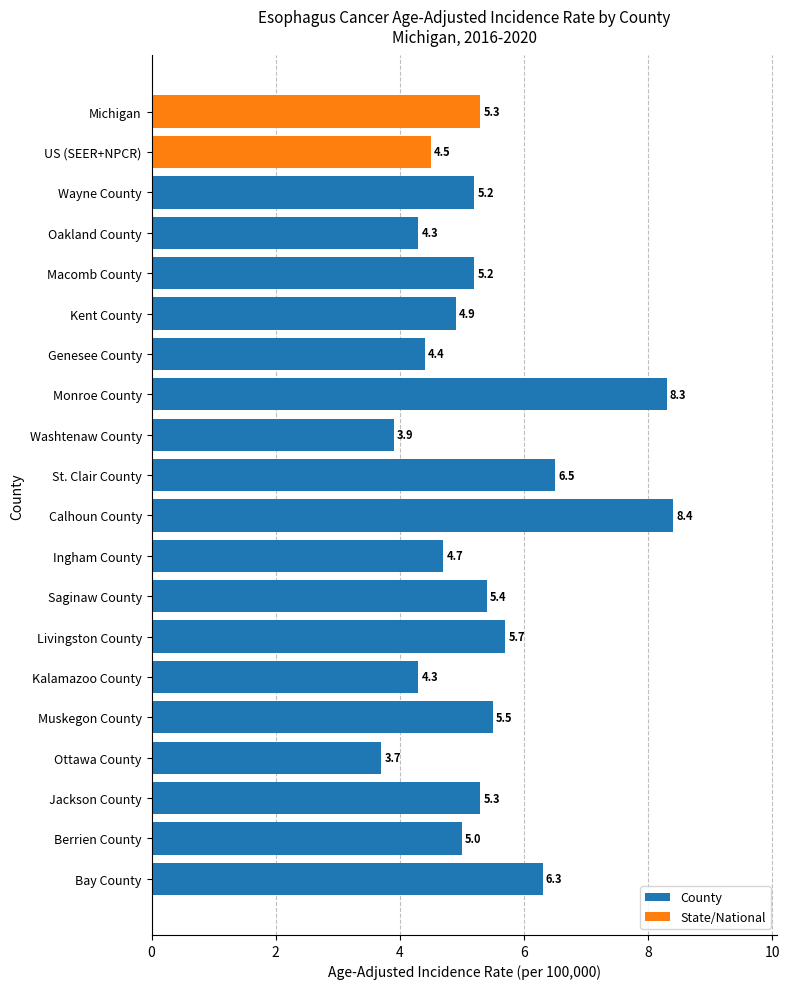

What position from the top is Oakland County?

4